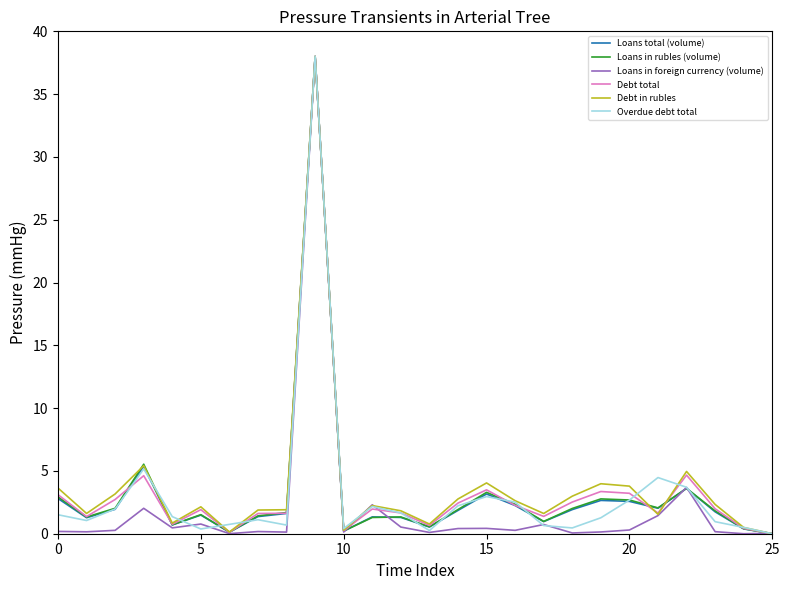

How many lines are shown in the chart?

6